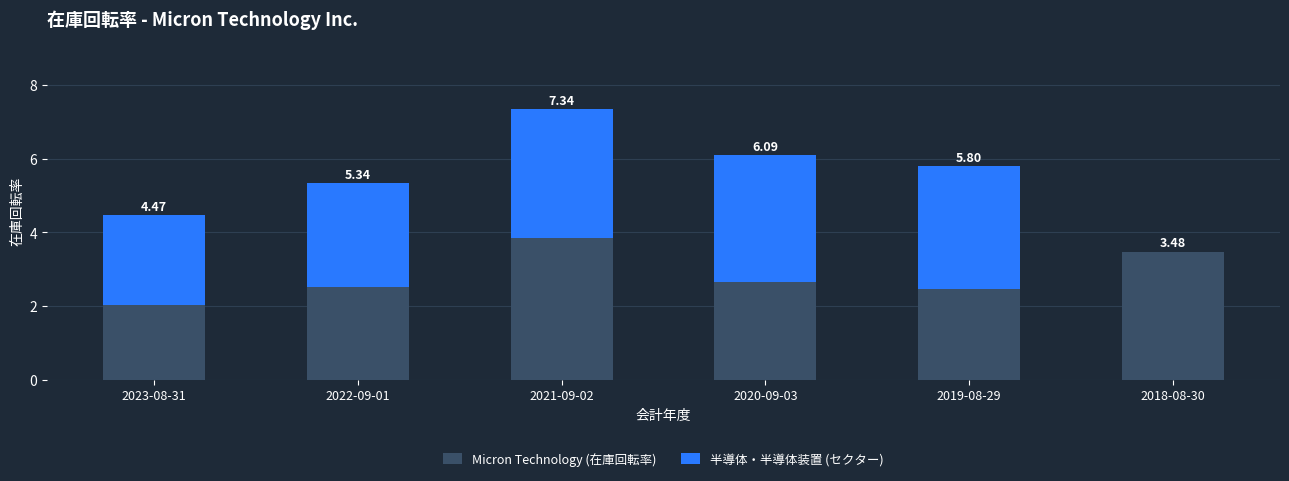

Are the bars horizontal?

No